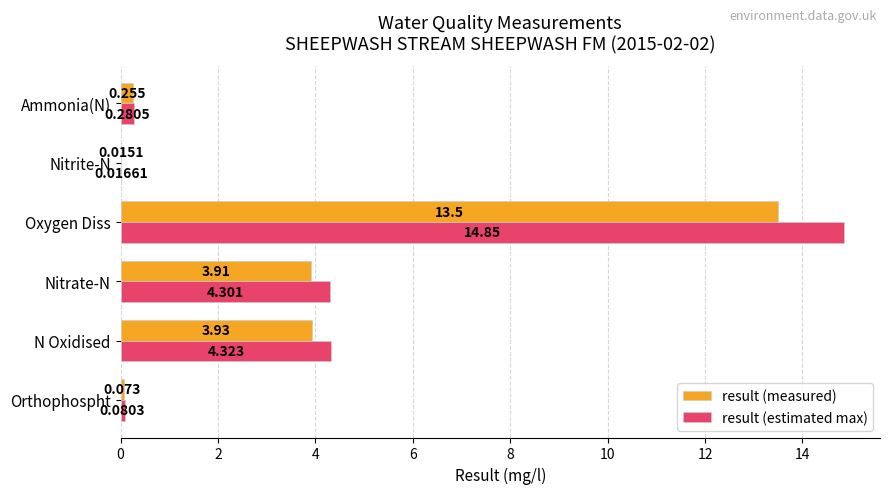

Between Oxygen Diss and Ammonia(N), which series saw the biggest shift?

result (estimated max)